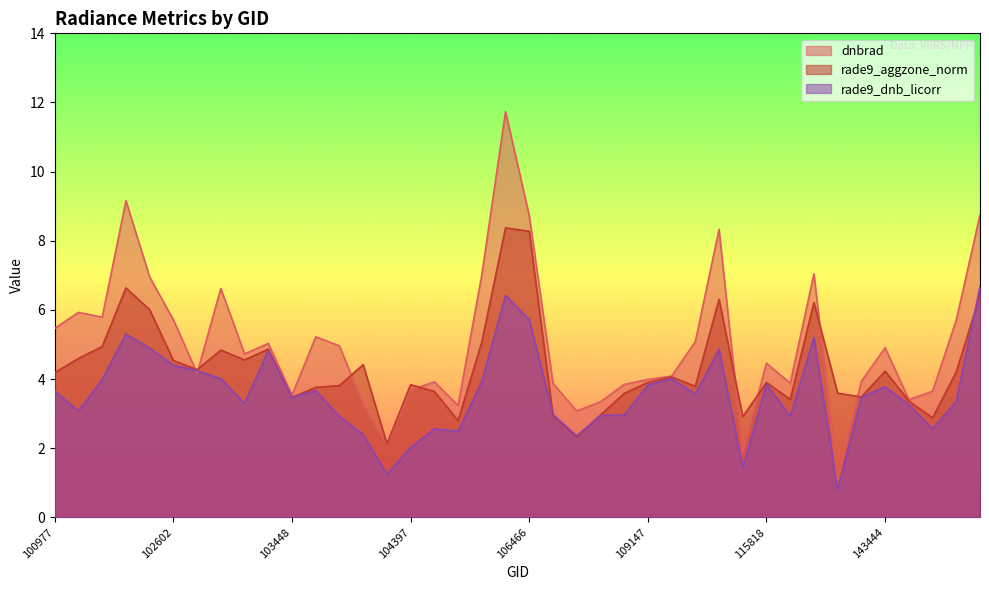

What are all the series names shown in the legend?

dnbrad, rade9_aggzone_norm, rade9_dnb_licorr